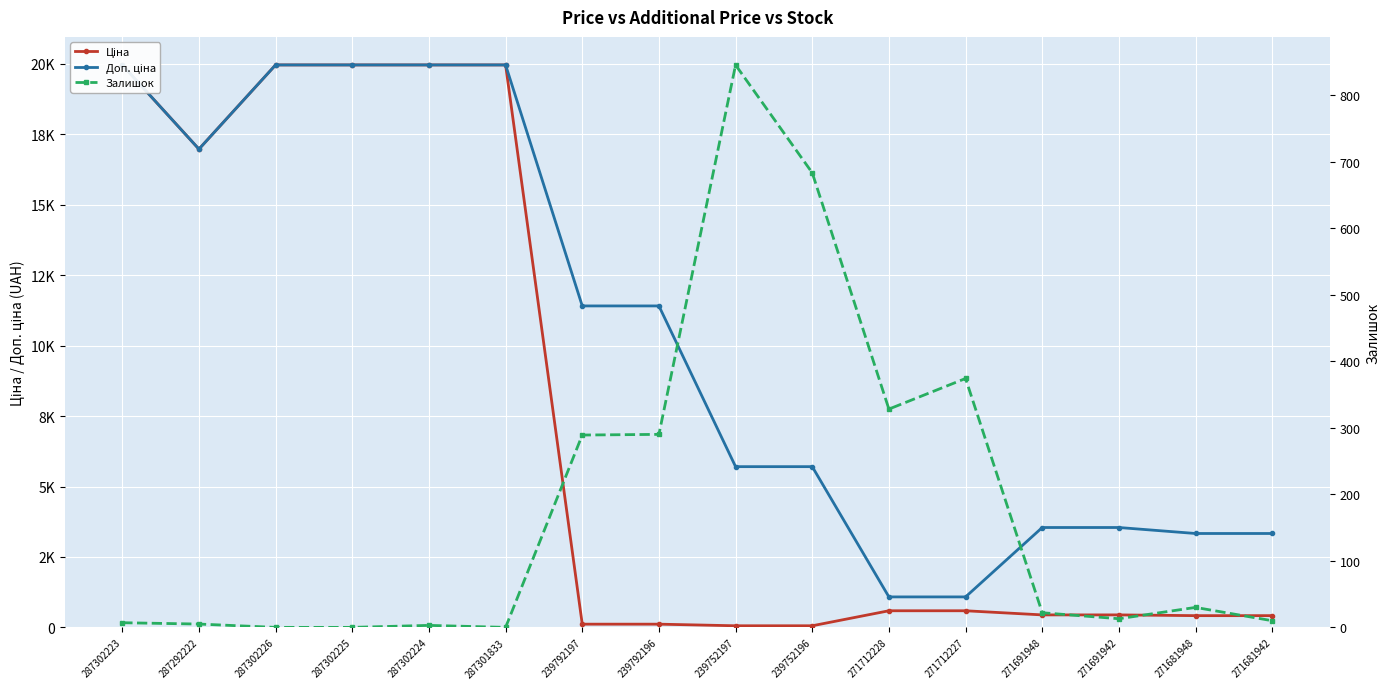

What is the average value of the Доп. ціна series?

10434.1